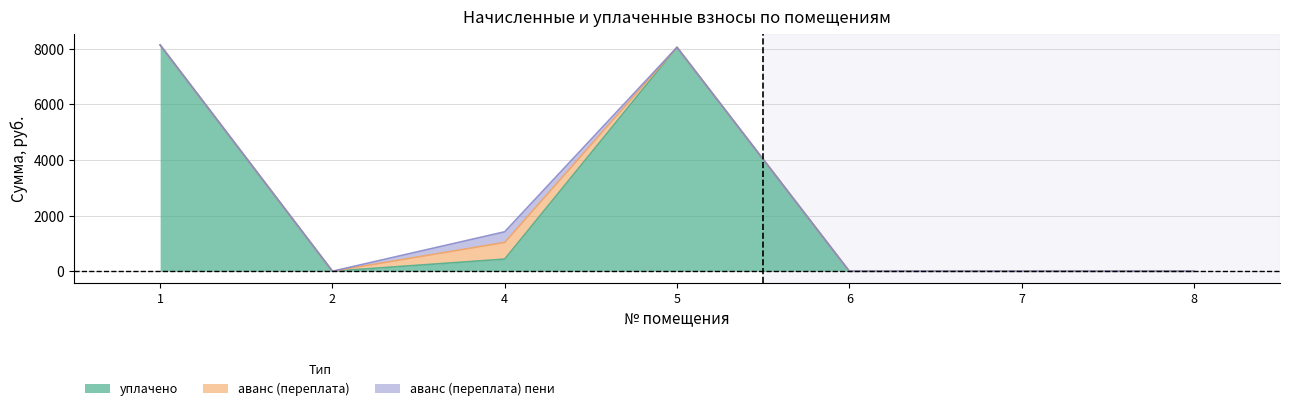

Reading left to right, what are all the values shown in this chart?

уплачено: 1=8133.3	2=0.0	4=436.0	5=8049.0	6=0.0	7=0.0	8=0.0
аванс (переплата): 1=0.0	2=0.0	4=599.9	5=0.0	6=0.0	7=0.0	8=0.0
аванс (переплата) пени: 1=0.0	2=0.0	4=381.9	5=0.0	6=0.0	7=0.0	8=0.0